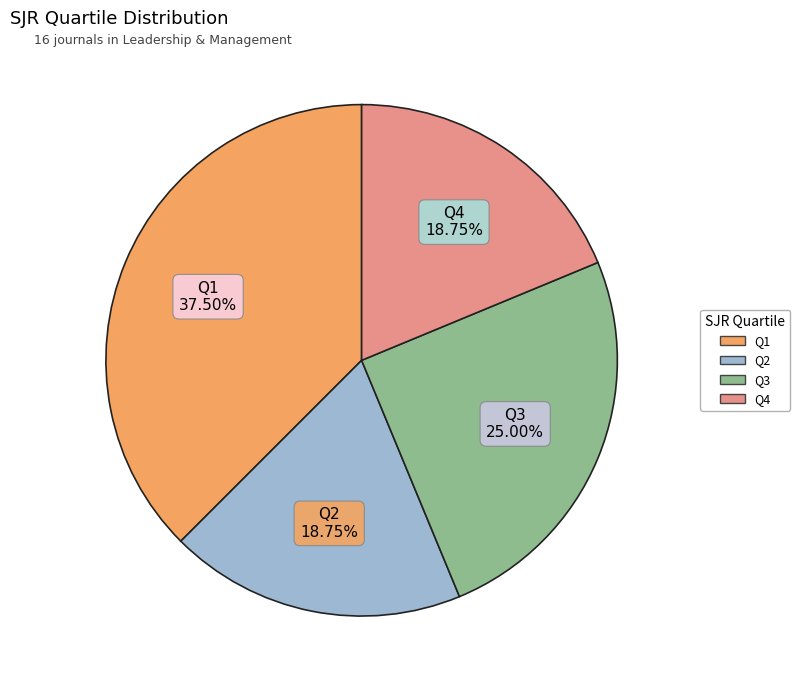

What is the largest slice in the pie chart?

Q1